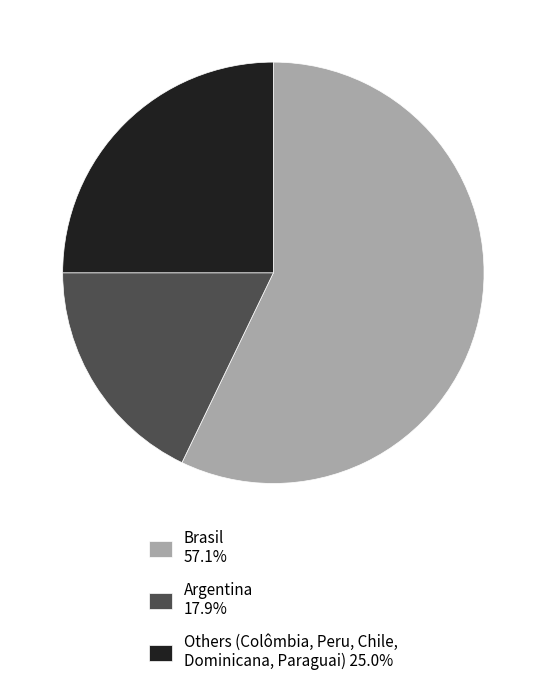

What is the ratio of the value at Argentina 17.9% to the value at Brasil 57.1%?

0.3